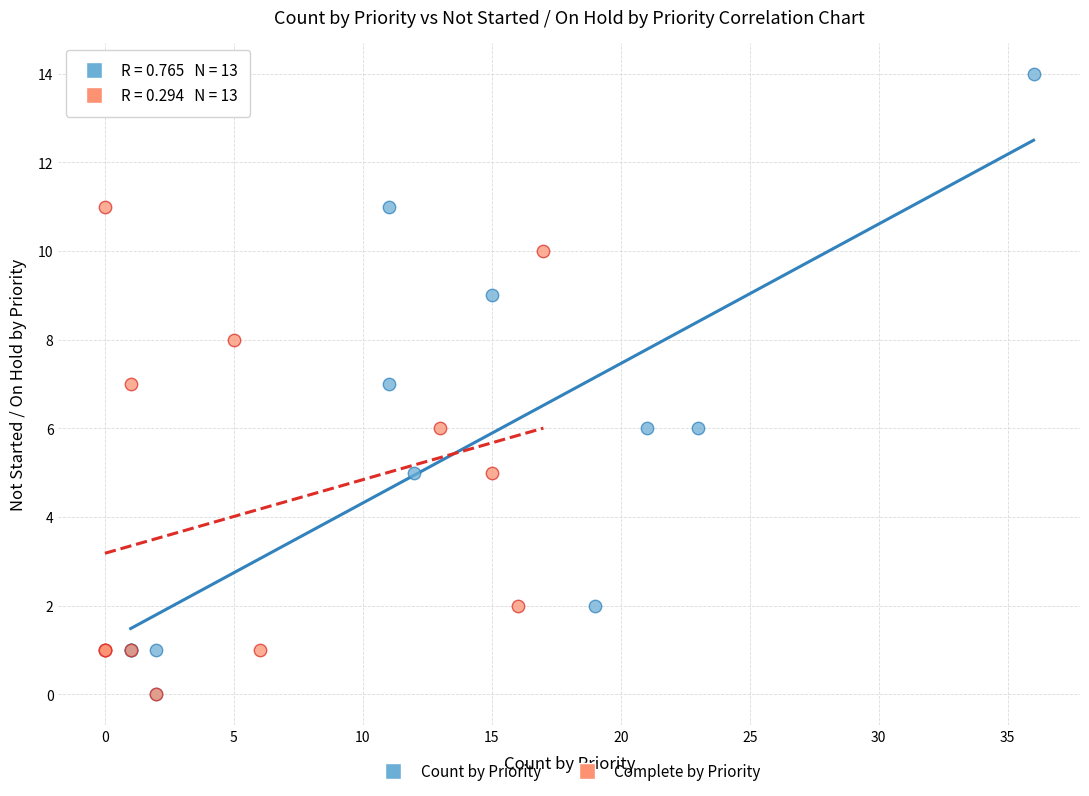

What are all the series names shown in the legend?

Count by Priority, Complete by Priority